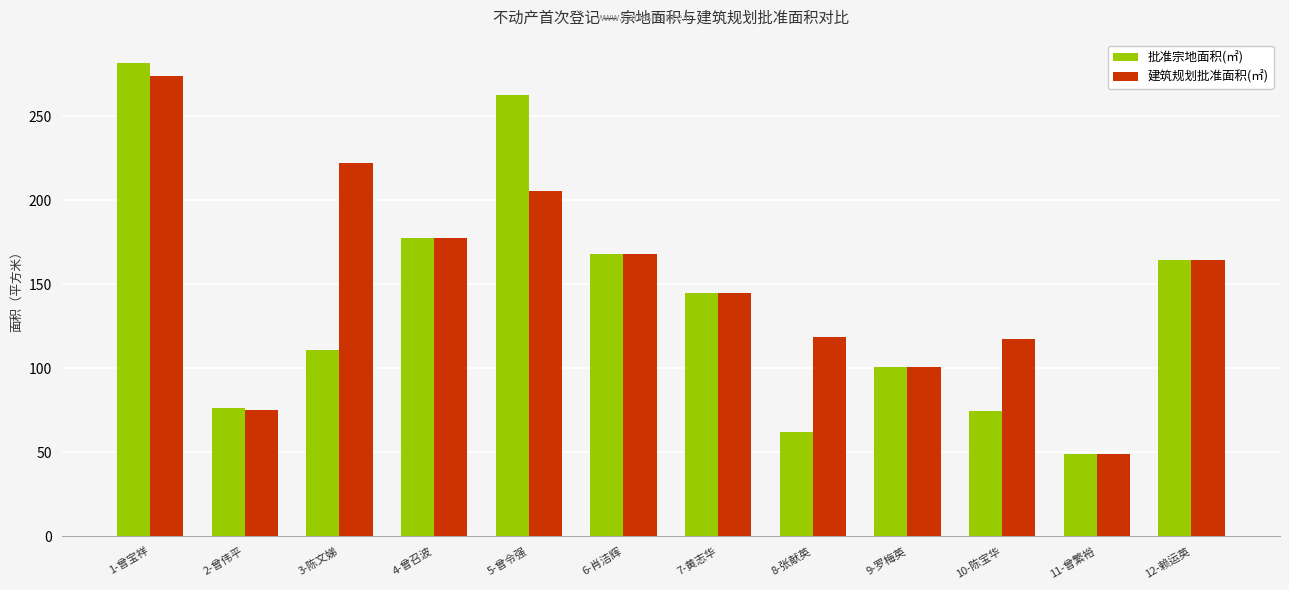

How many bars are there in total?

24